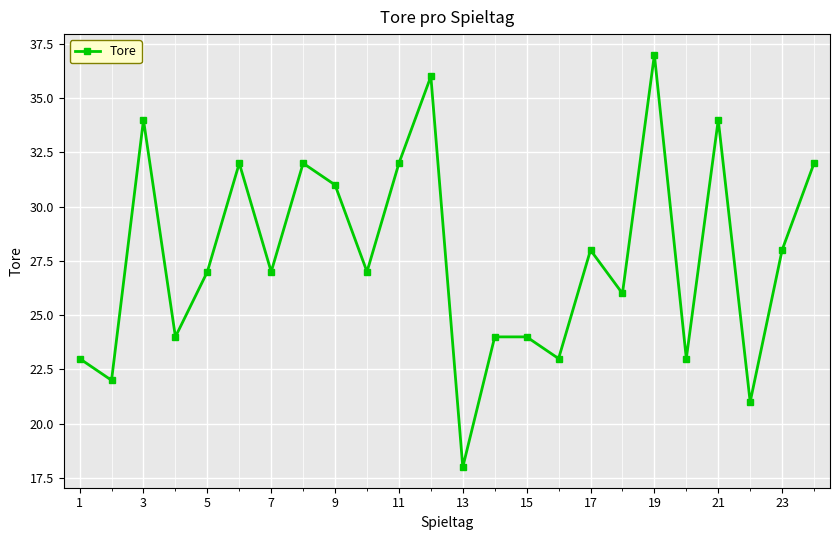

What is the difference between the second highest and second lowest values?

15